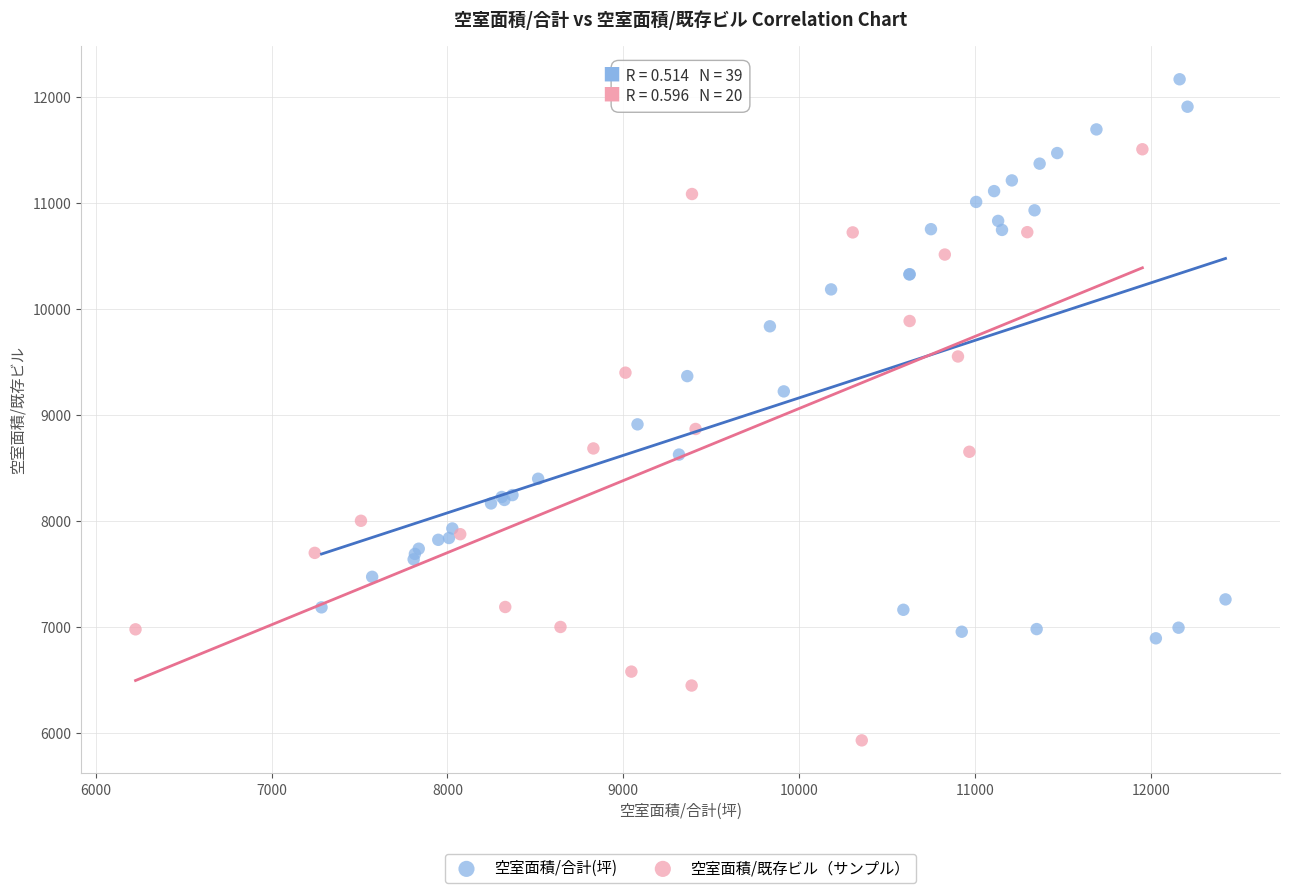

Which series reaches the maximum Y coordinate?

空室面積/合計(坪)